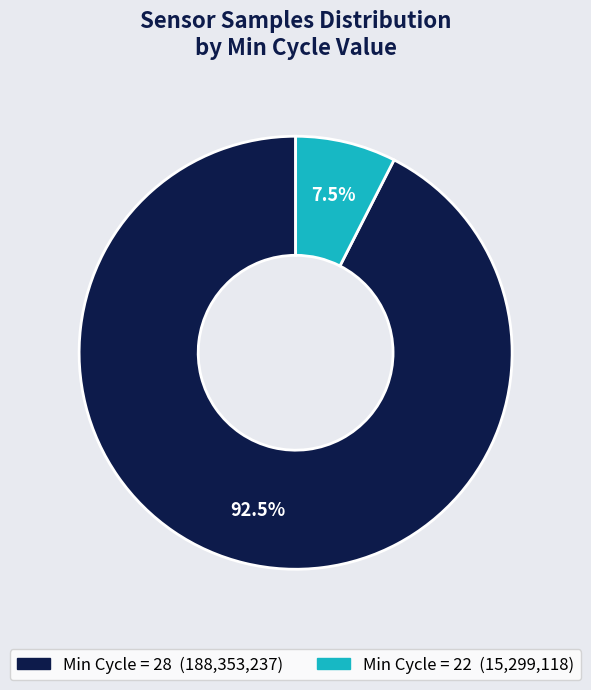

Does any single category account for the majority?

Yes